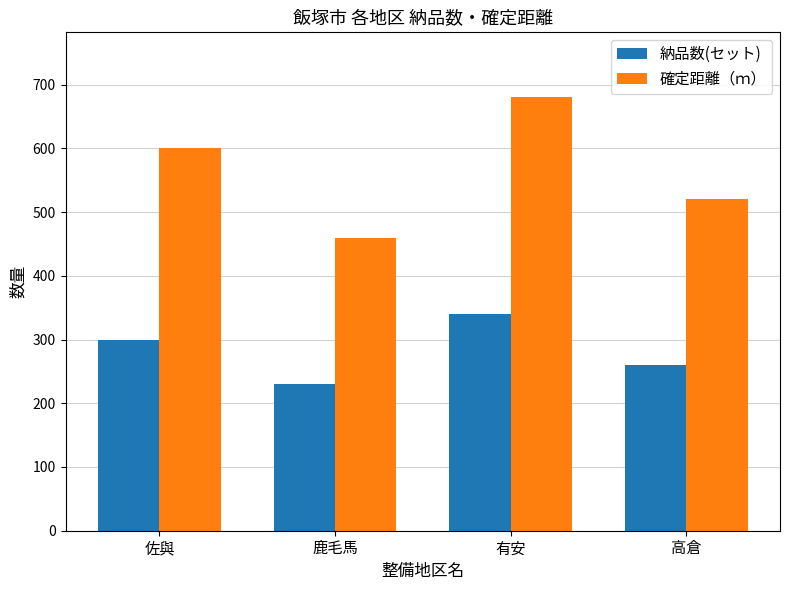

What is the spread (max minus min) of values at 佐與?

300